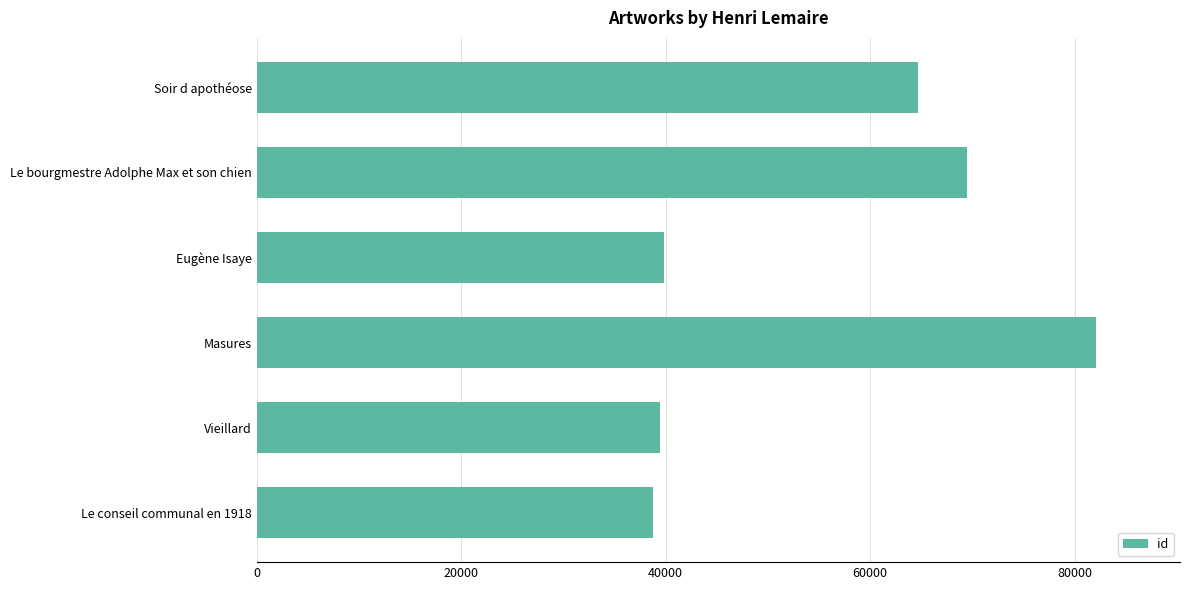

Does the chart contain any negative values?

No